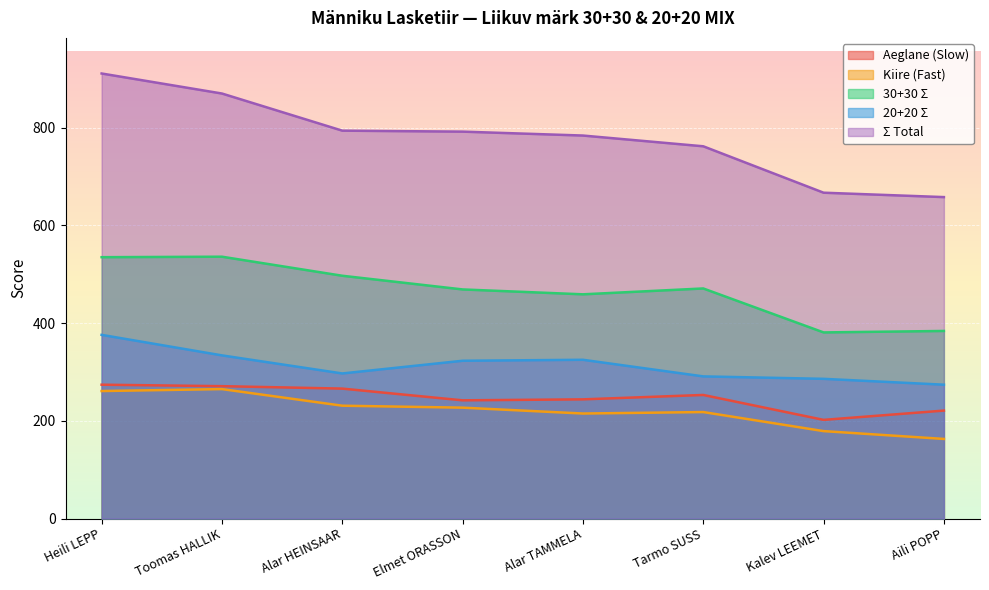

What is the highest value of the 20+20 Σ series?

376